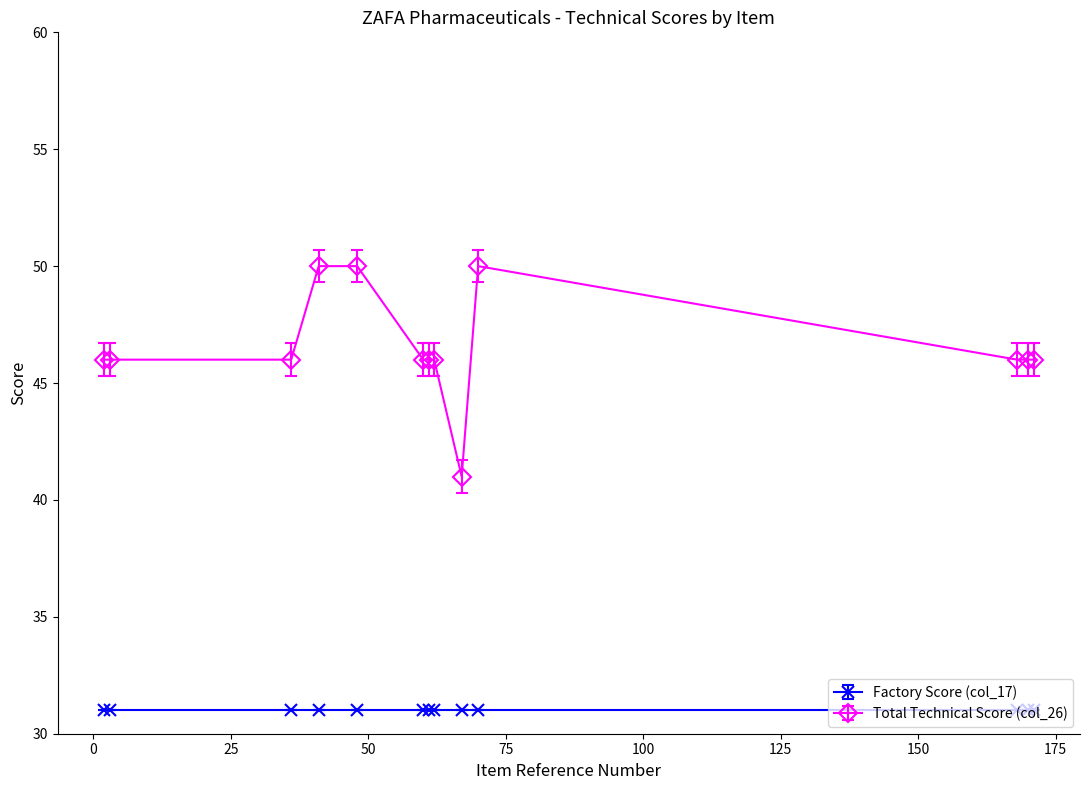

At how many categories does at least one series exceed 45?

12